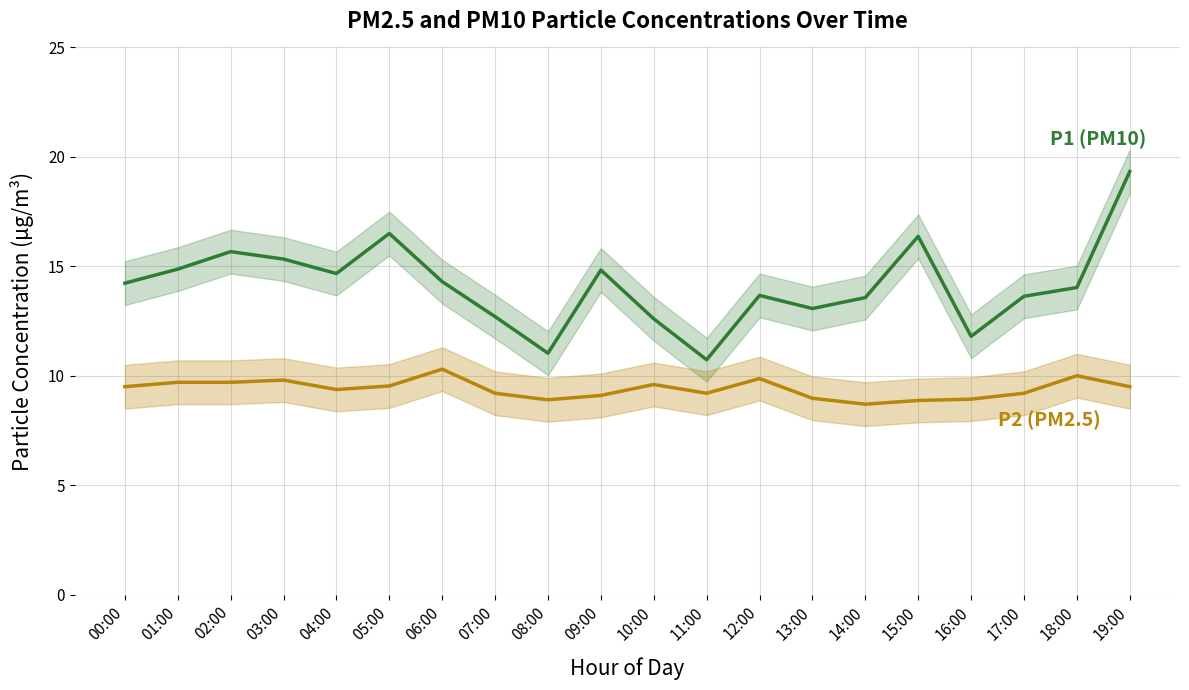

What is the value of the P1 (PM10) point at the 2nd from the left?

14.9